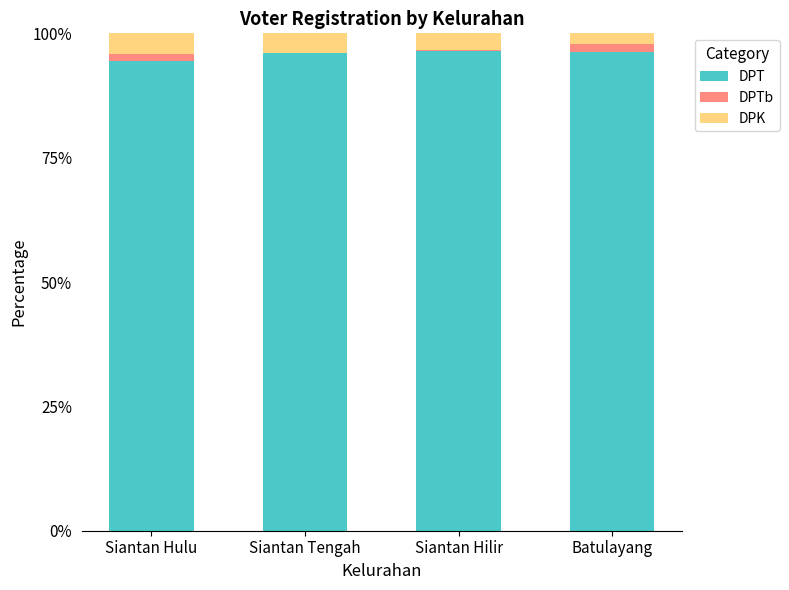

The value of DPT at Siantan Tengah is 96.0. True or false?

True